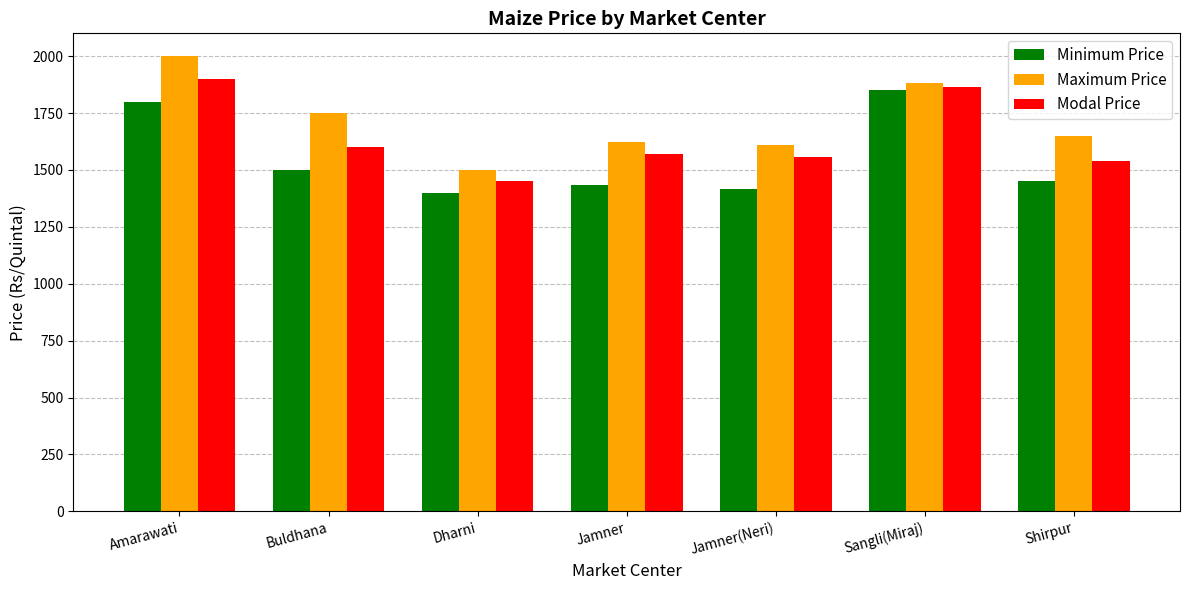

What is the label of the 6th bar from the right?

Buldhana